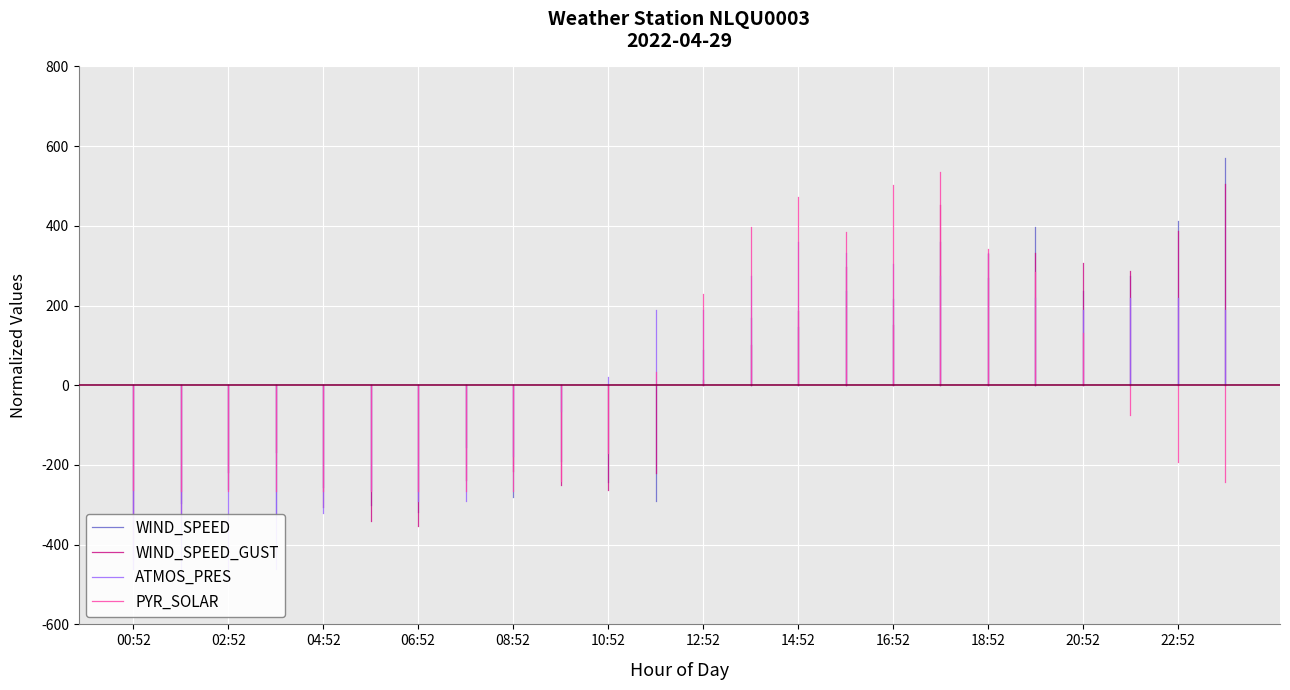

How many negative values does the WIND_SPEED series have?

1